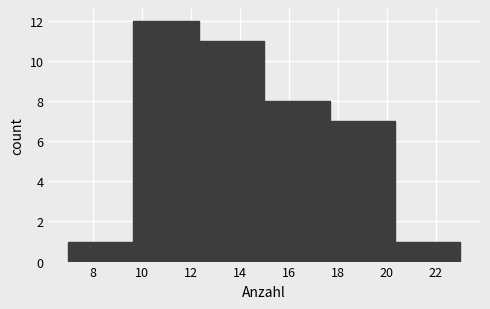

Over which range of the x-axis is the bar tallest?

9.6 to 12.4